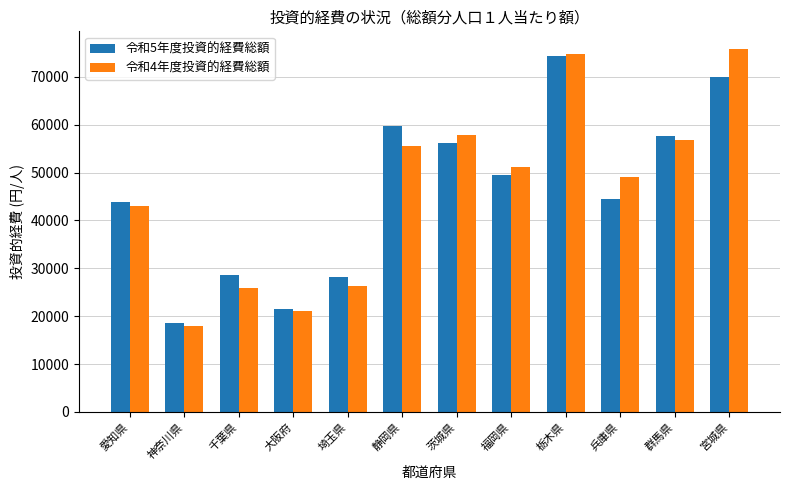

What is the spread (max minus min) of values at 大阪府?

348